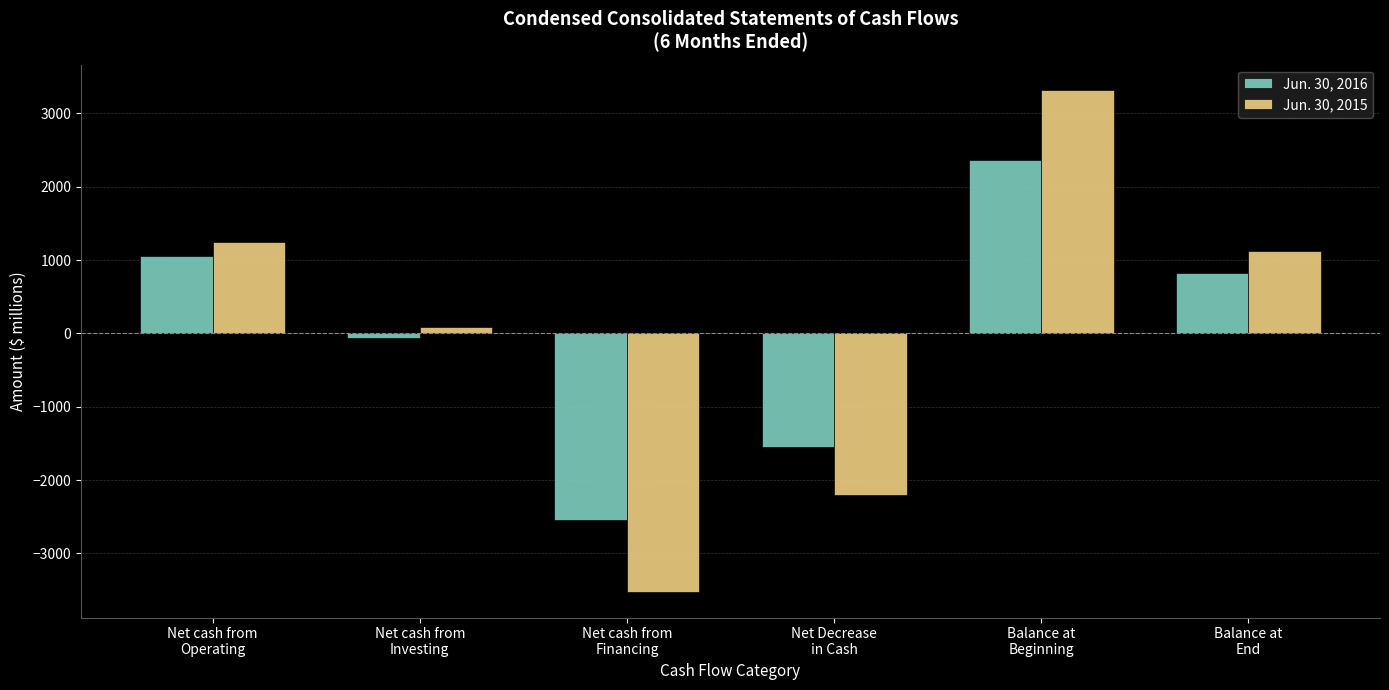

True or false: Jun. 30, 2016 has a value of -2497 at Net Decrease
in Cash.

False